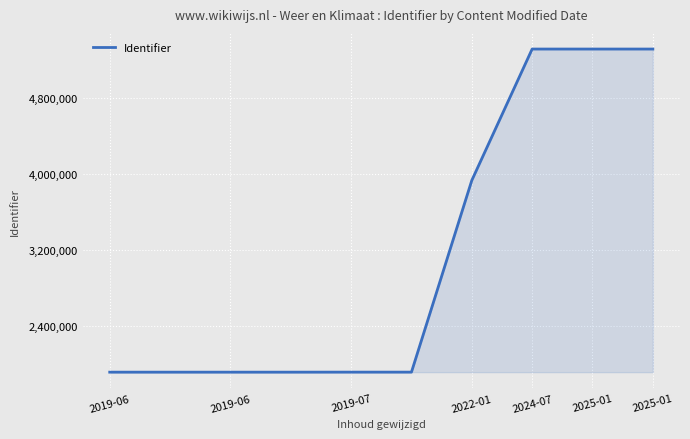

What is the sum of all values?

31352295